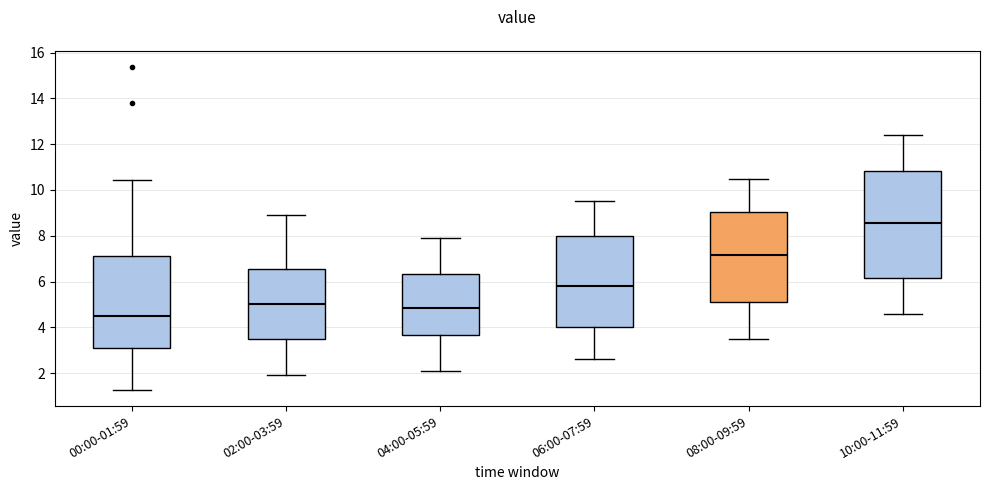

Comparing the boxes themselves (not the whiskers), which one is the tallest?

10:00-11:59